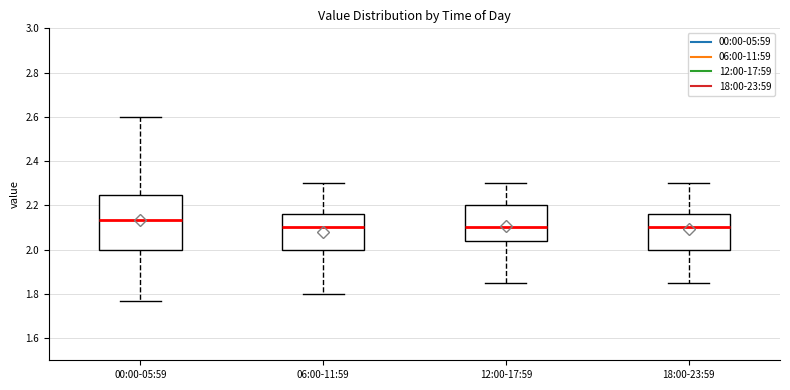

Which box's median line is the highest?

00:00-05:59